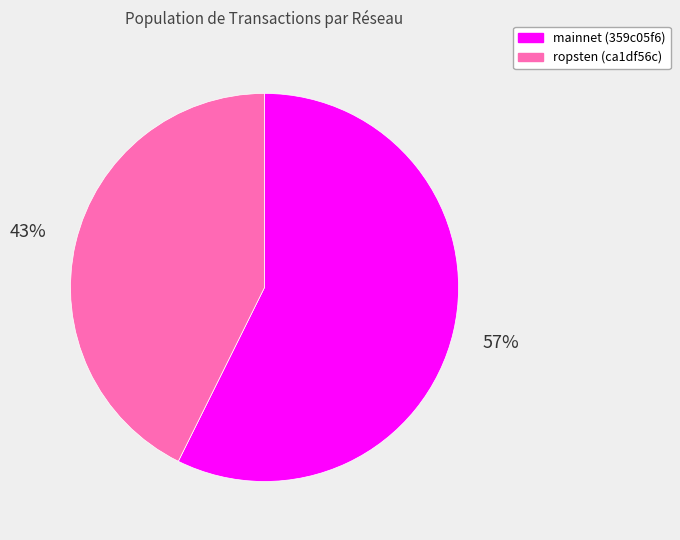

To the nearest percent, what percentage of the pie is mainnet (359c05f6)?

57%